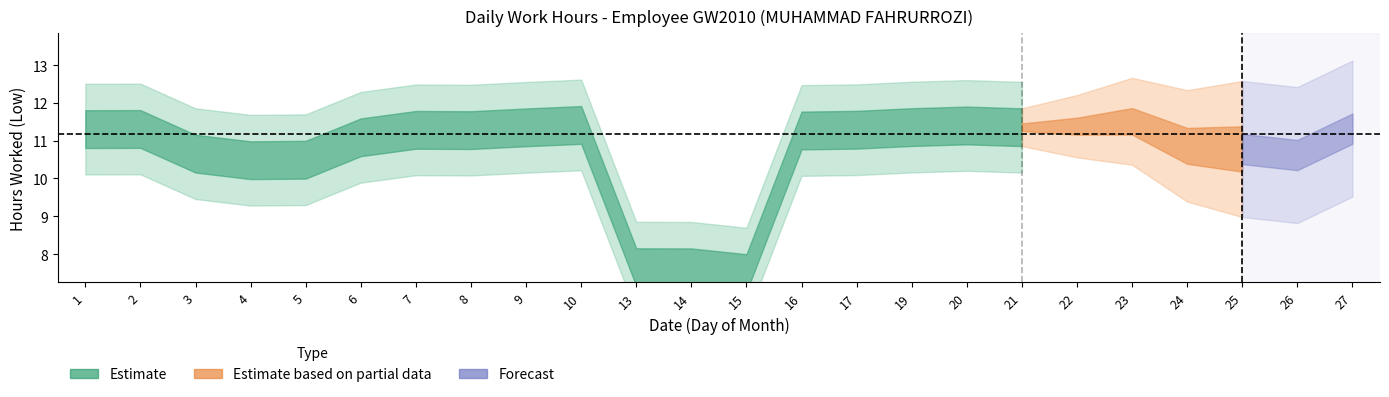

What is the sum of all values?

256.6